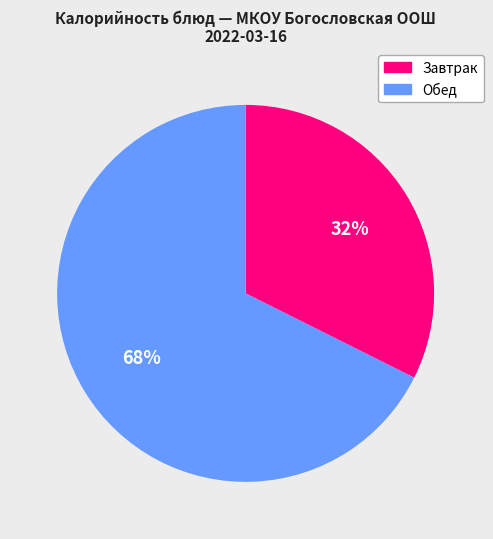

Is there a majority slice in this chart?

Yes